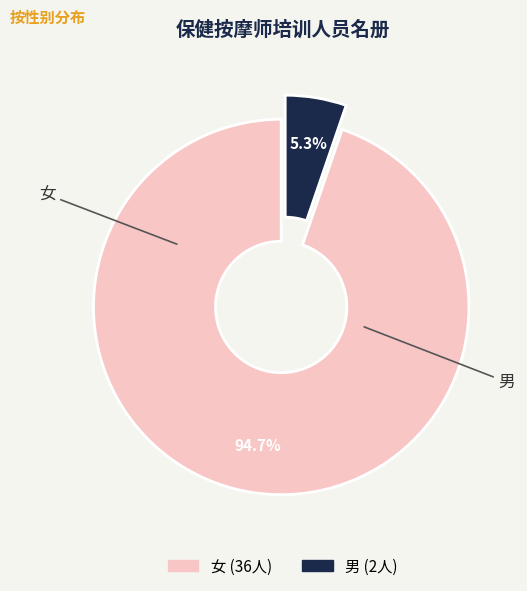

To the nearest percent, what is the average slice percentage?

50%